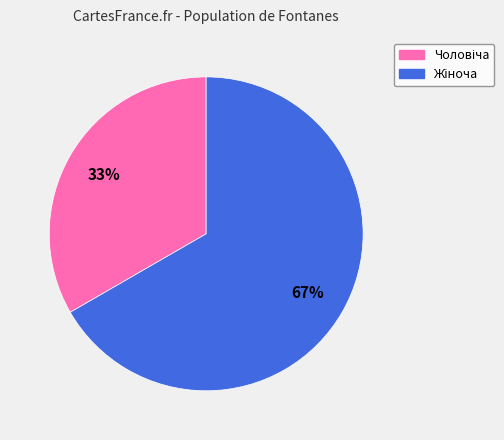

To the nearest percent, what is the average slice percentage?

50%